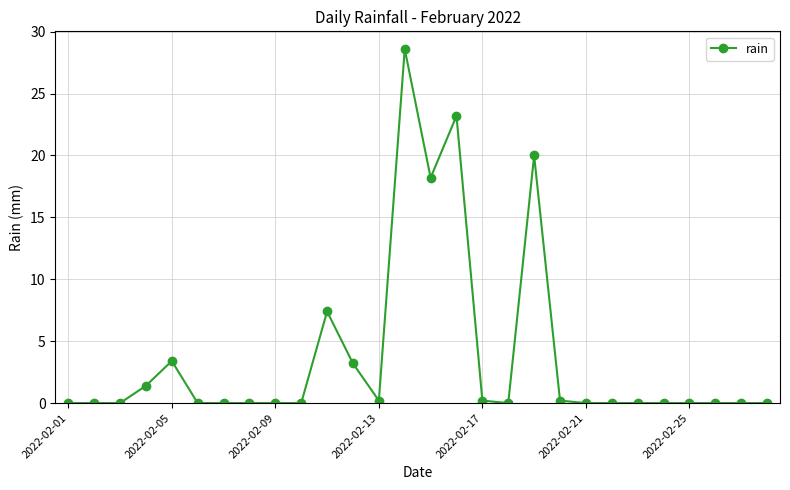

True or false: the data has more than 1 interior local peaks.

True